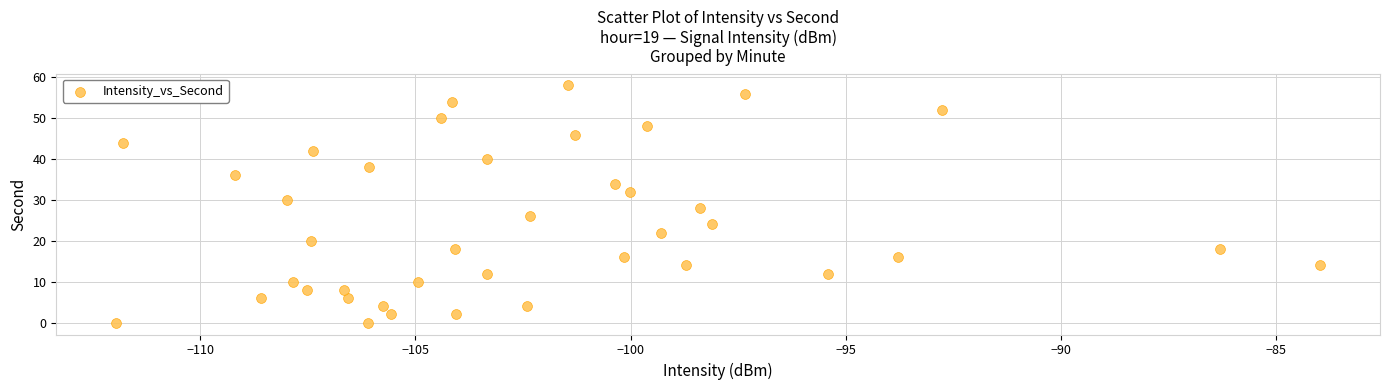

What is the range of Y values (max minus min)?

58